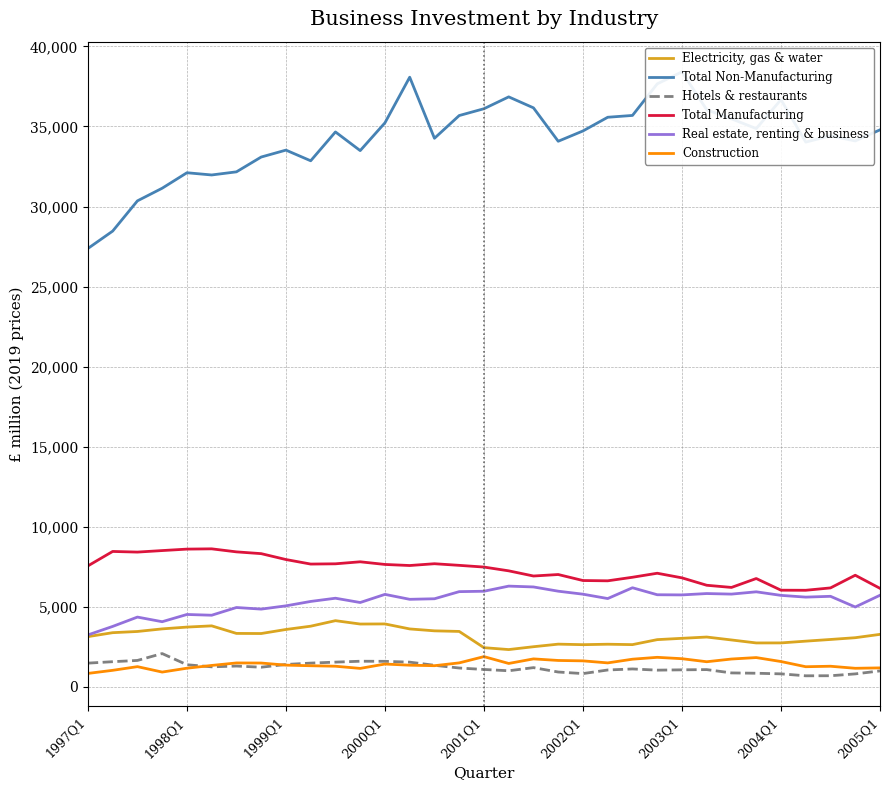

The Construction series shows 1289 at 30. True or false?

True